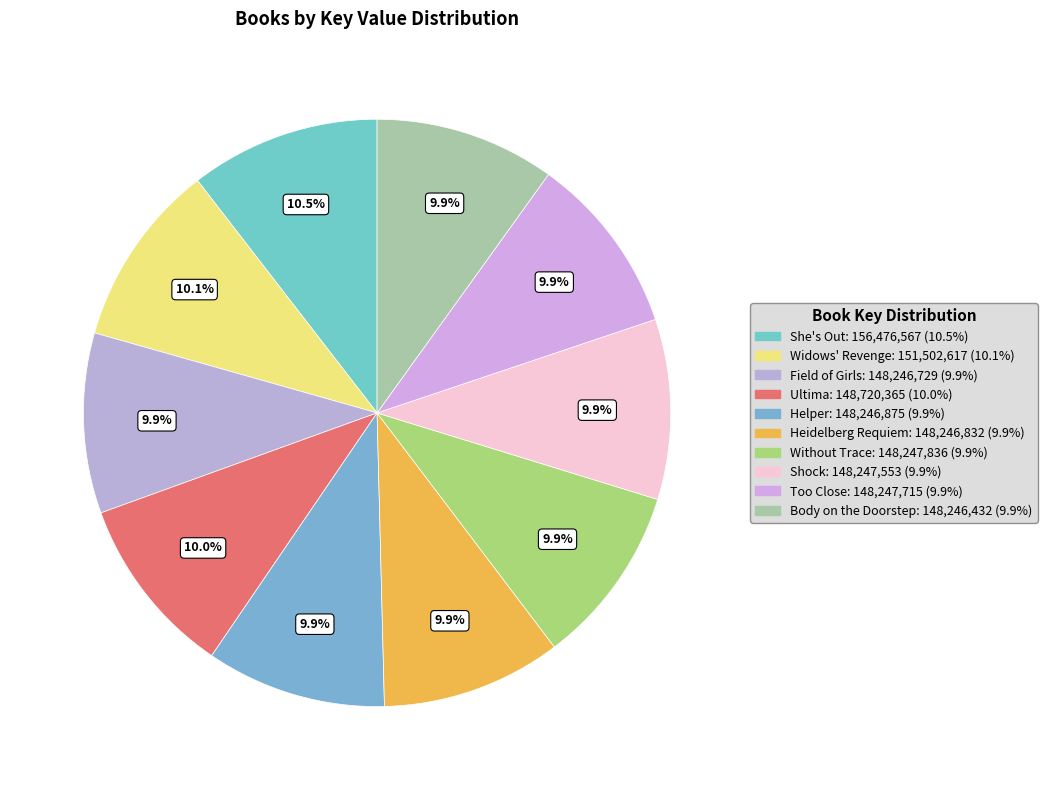

Which slice is the largest?

She's Out